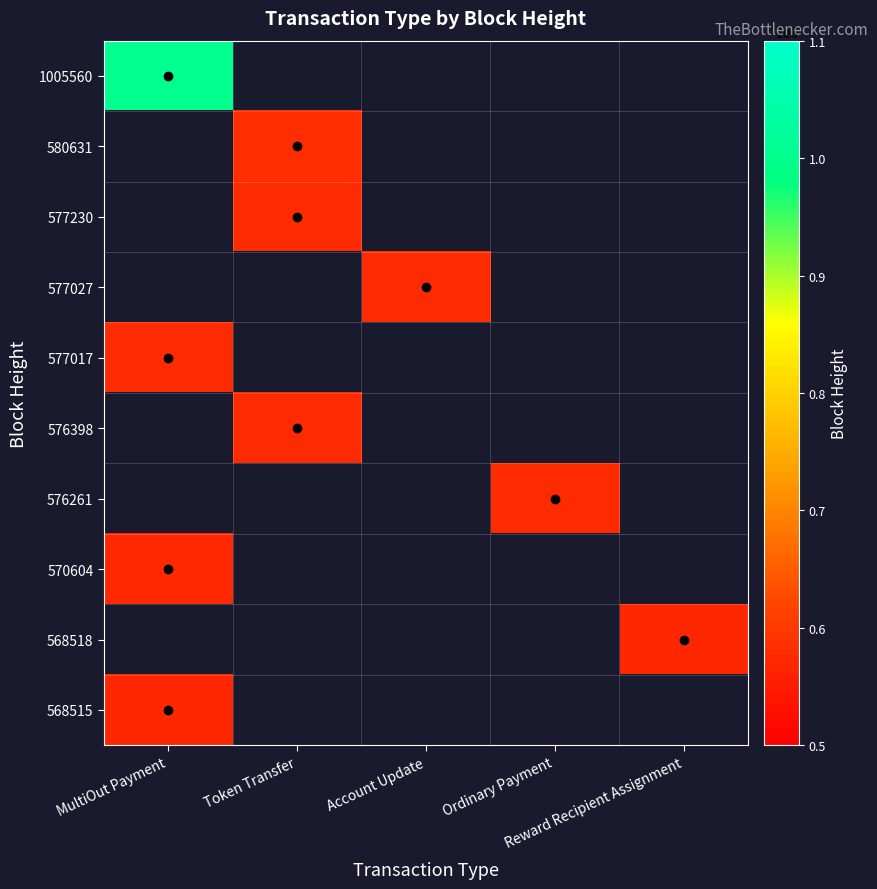

At how many categories does at least one series exceed 961061?

1